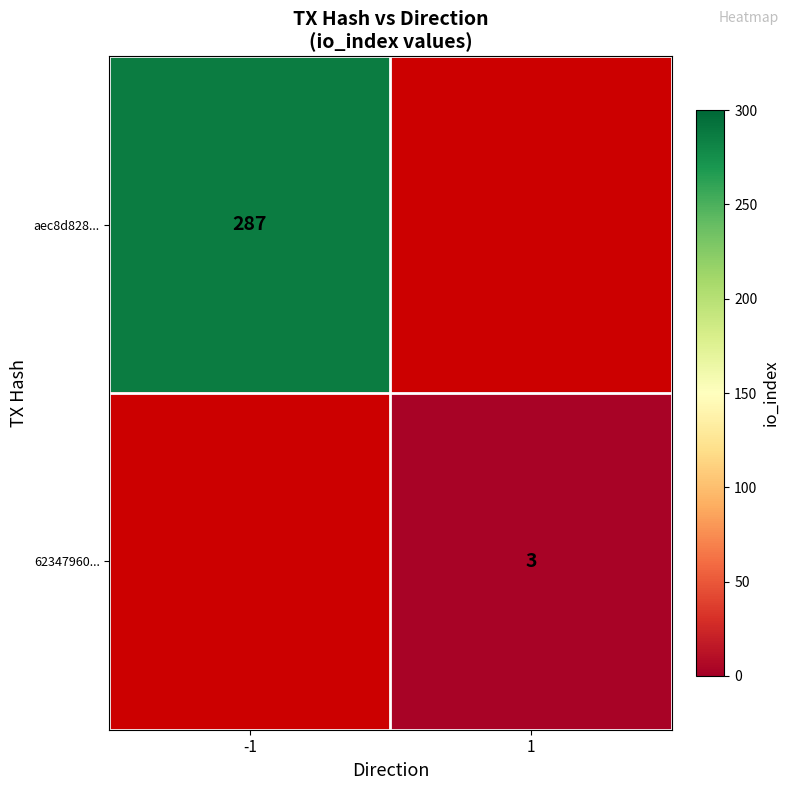

The value of aec8d828... at -1 is 396. True or false?

False